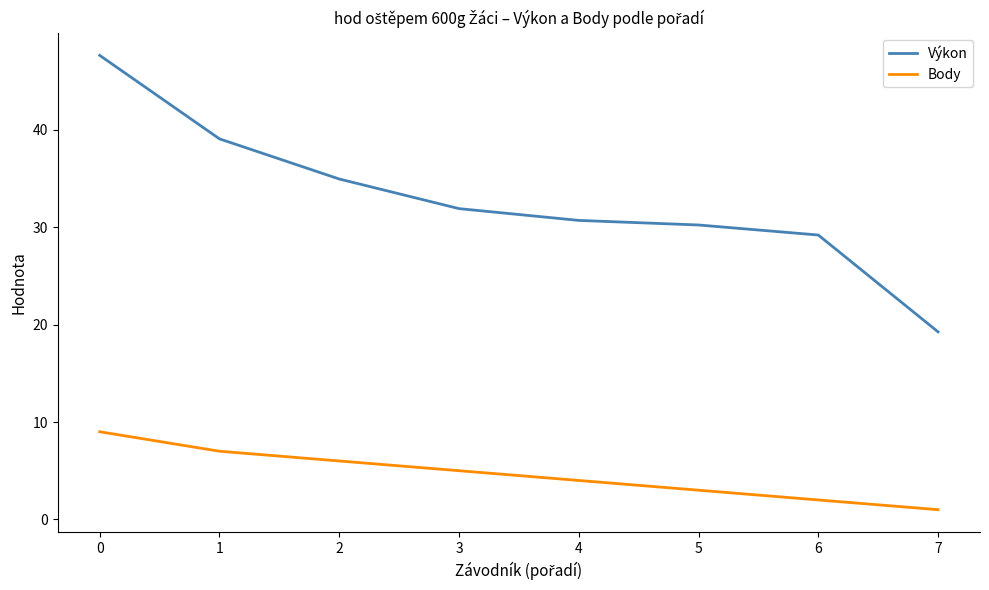

List the series in order of their overall mean, lowest first.

Body, Výkon